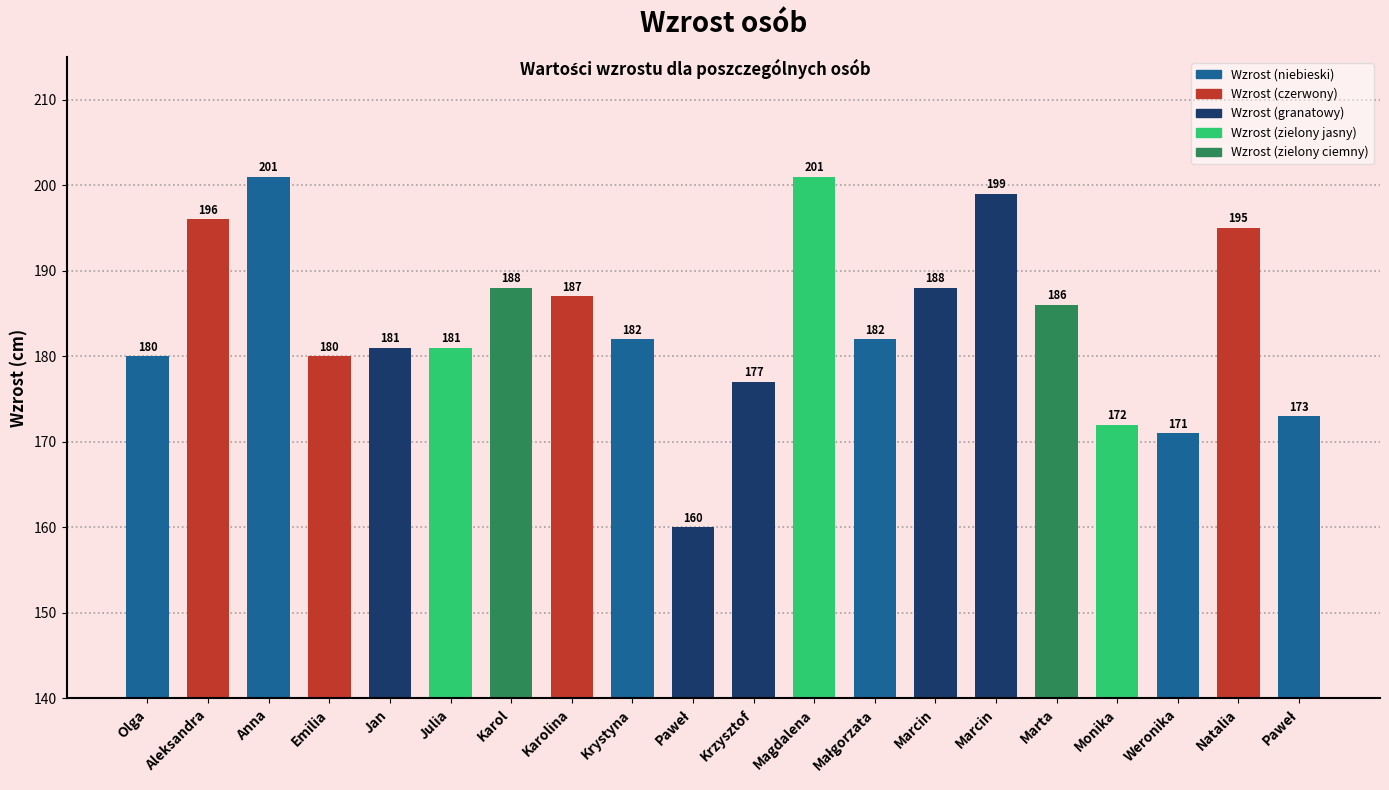

What is the ratio of the value at Julia to the value at Marta?

1.0